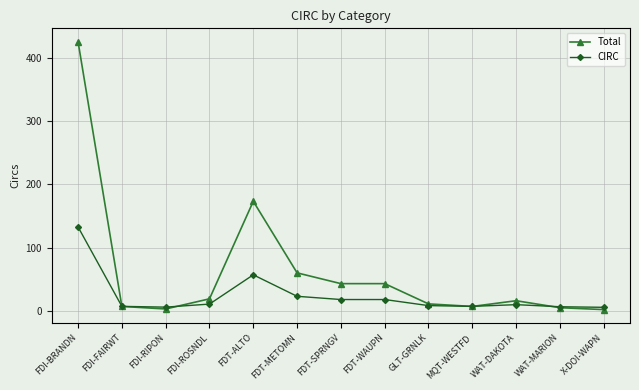

What are all the series names shown in the legend?

Total, CIRC